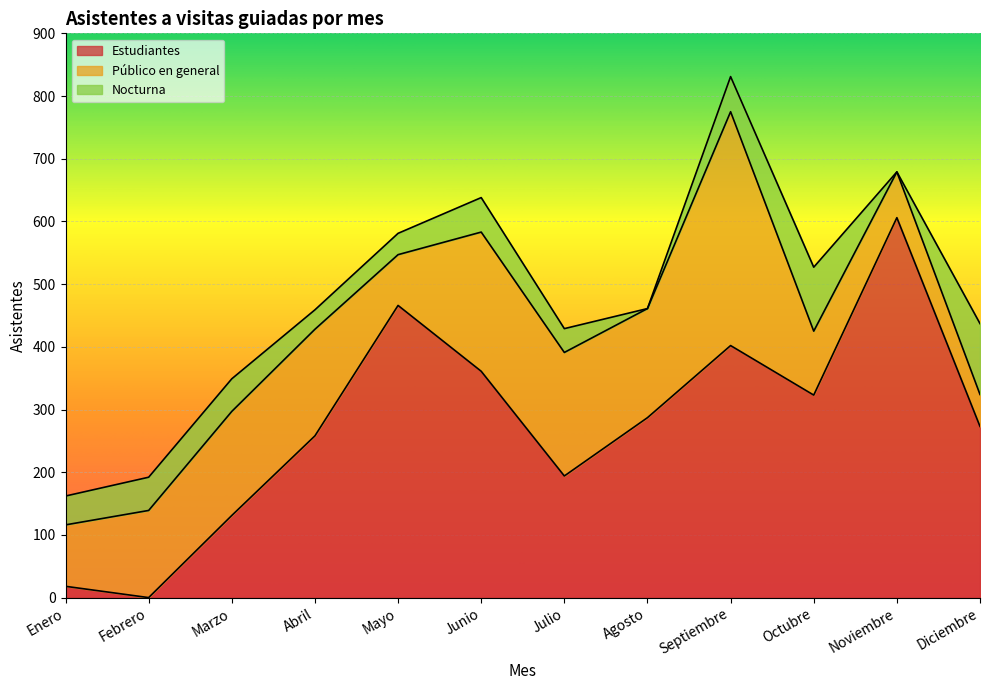

Which category has the highest value in the Estudiantes series?

Noviembre